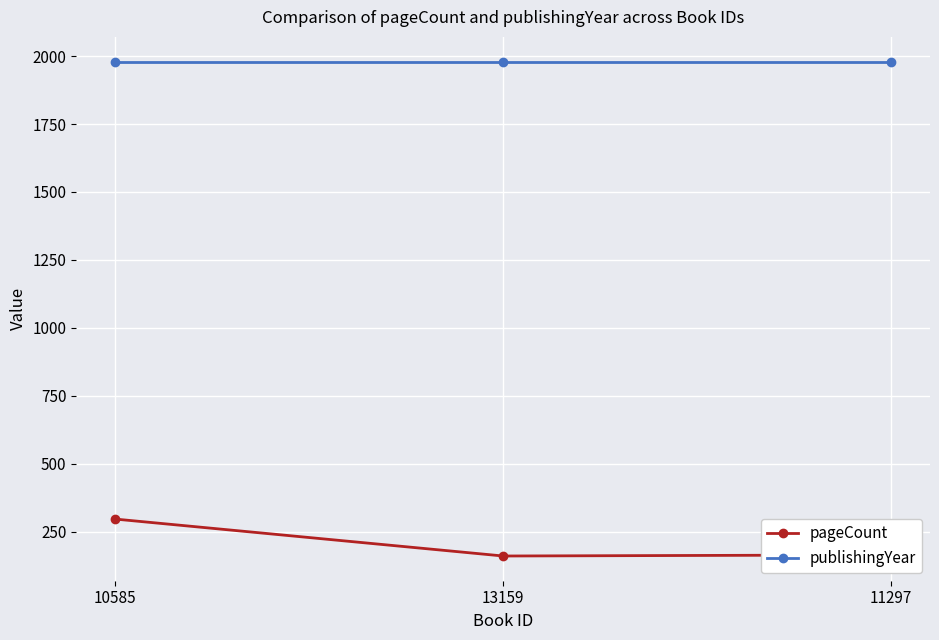

What is the spread (max minus min) of values at 13159?

1820